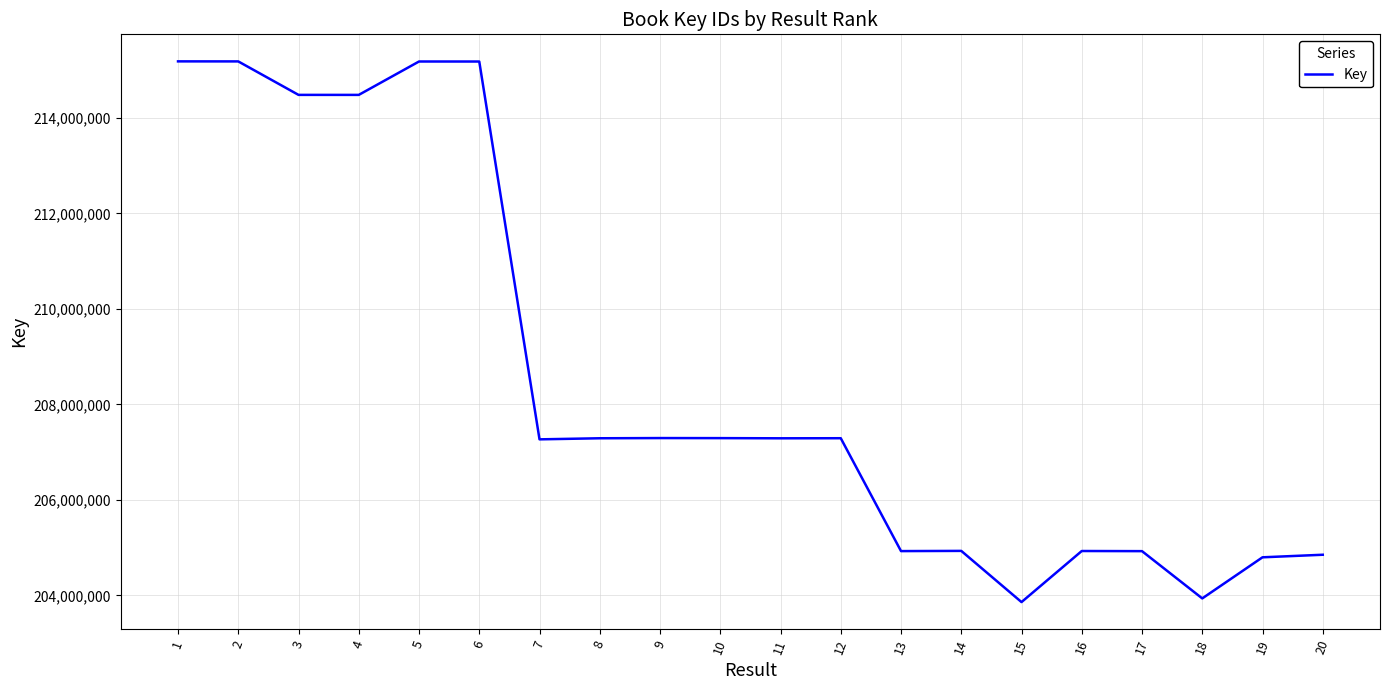

What is the ratio of the value at 8 to the value at 11?

1.0